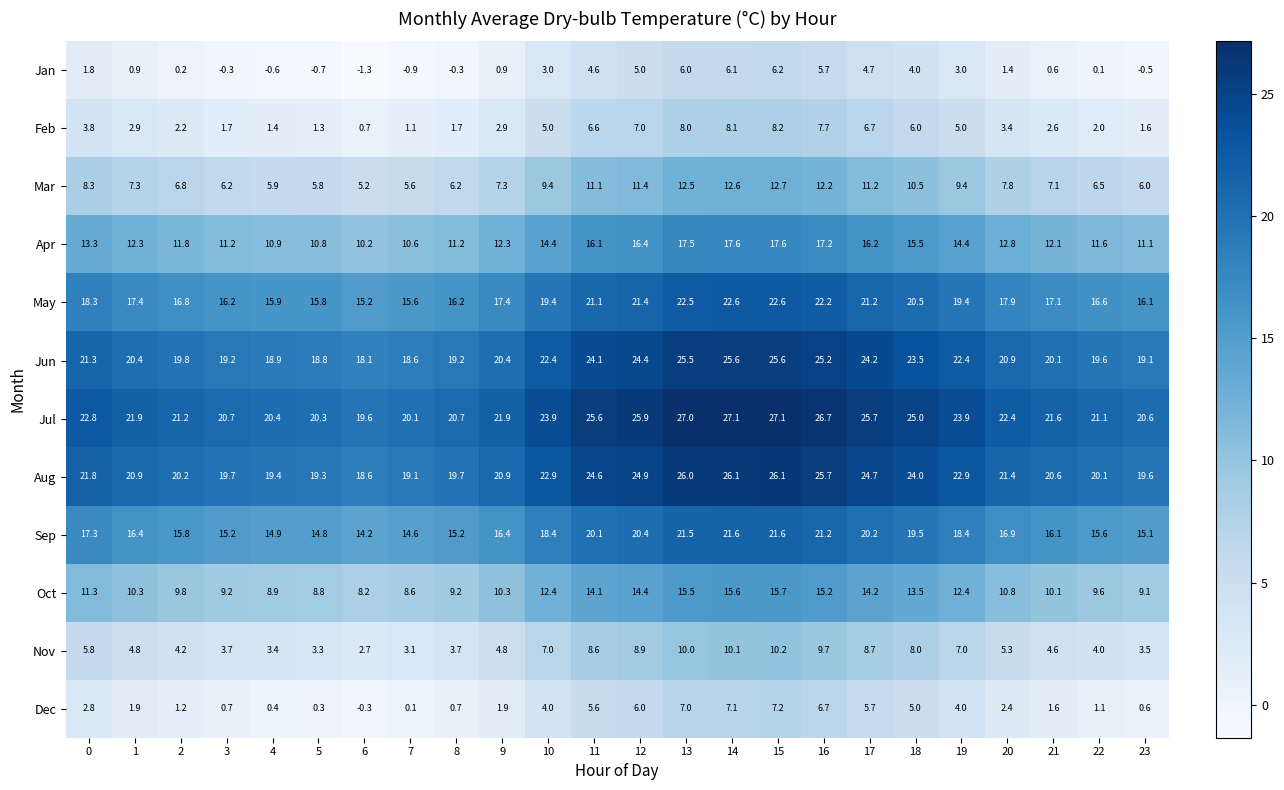

What is the difference between the maximum and minimum values in the May series?

7.4